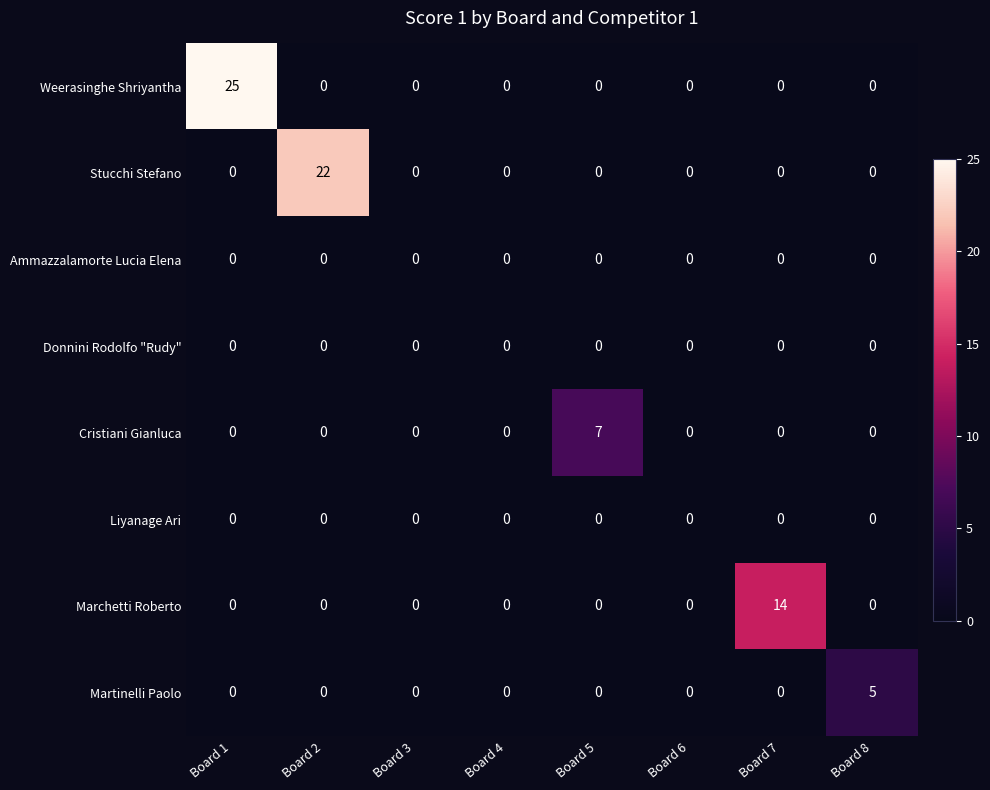

Which series has the largest total across all categories?

Weerasinghe Shriyantha